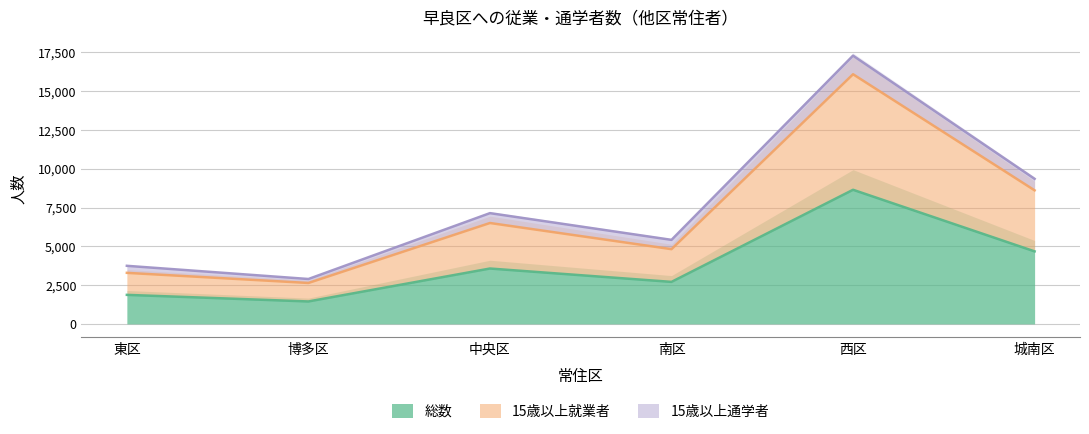

At 中央区, list the series in order from largest to smallest.

15歳以上就業者, 総数